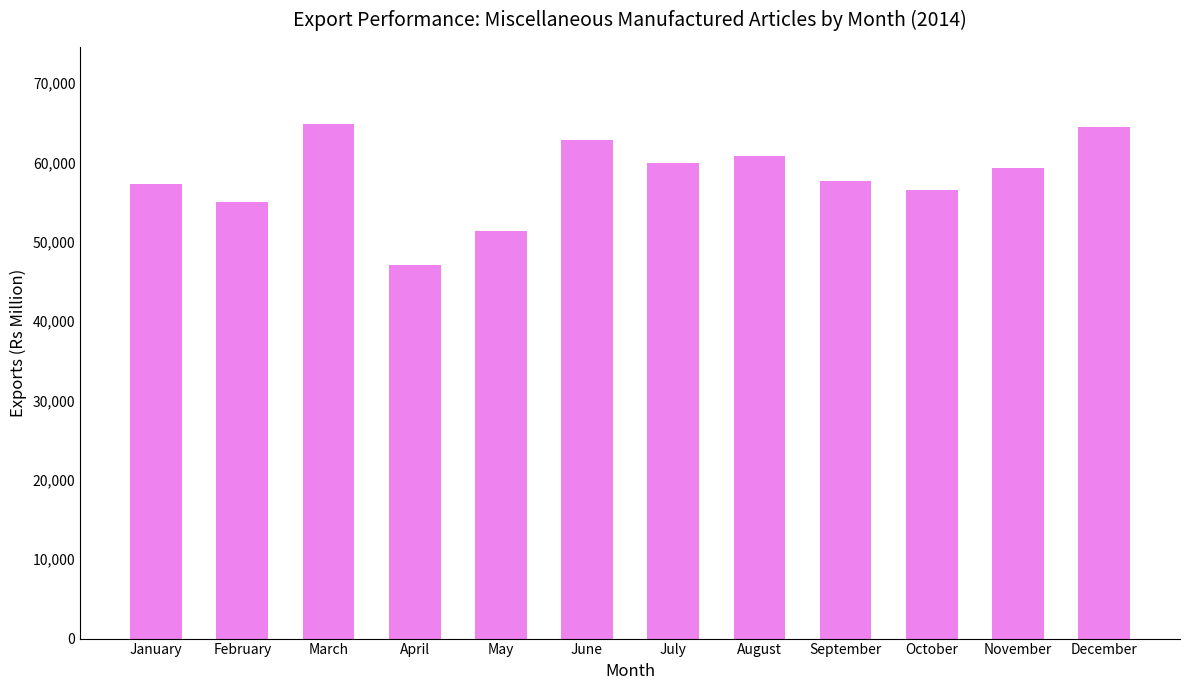

At which category does the chart reach its minimum across all series?

April